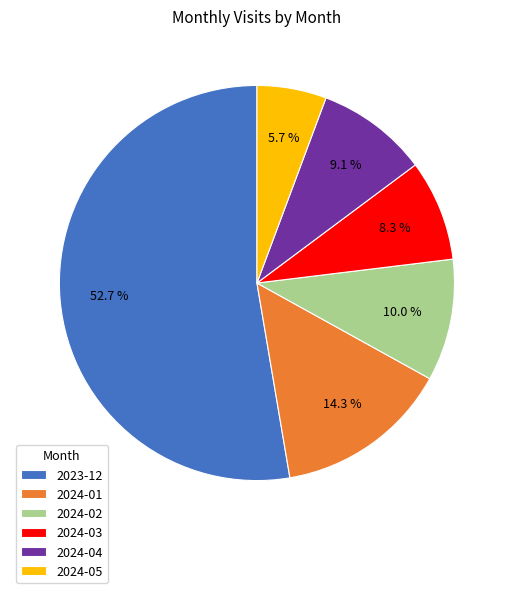

To the nearest percent, what is the average slice percentage?

17%